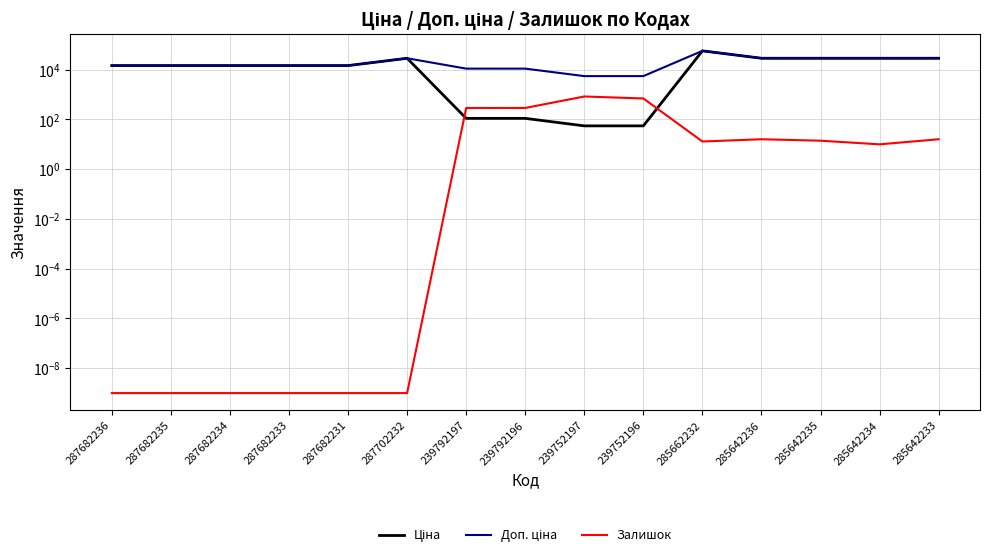

Does the chart have visible grid lines?

Yes